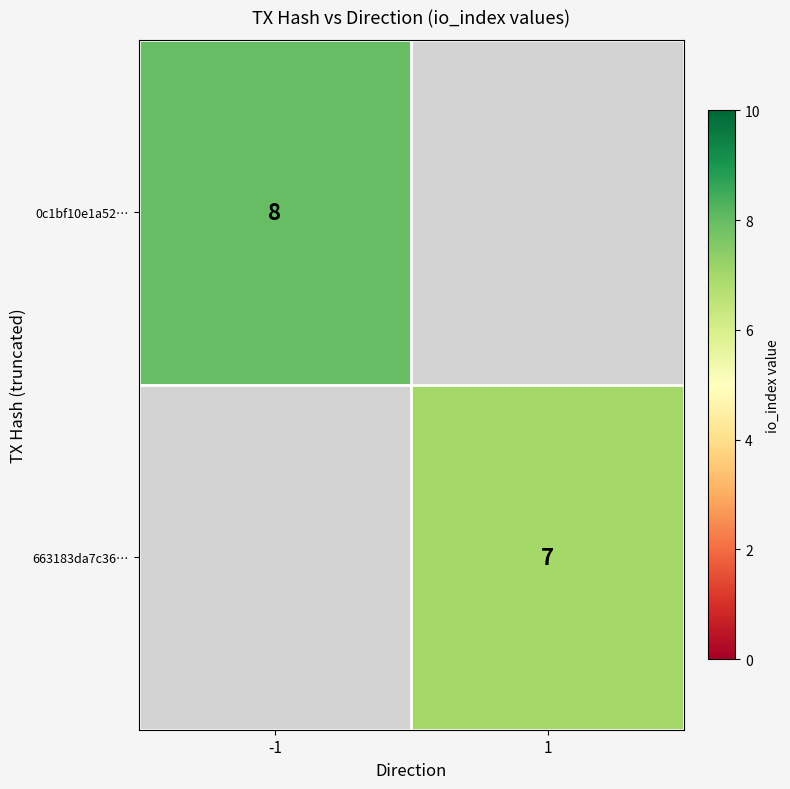

The value of 663183da7c36… at 1 is 7. True or false?

True